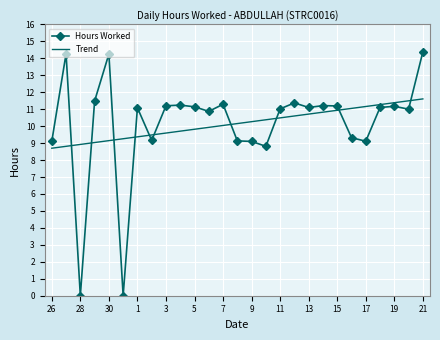

List the series in order of their peak value, lowest first.

Trend, Hours Worked